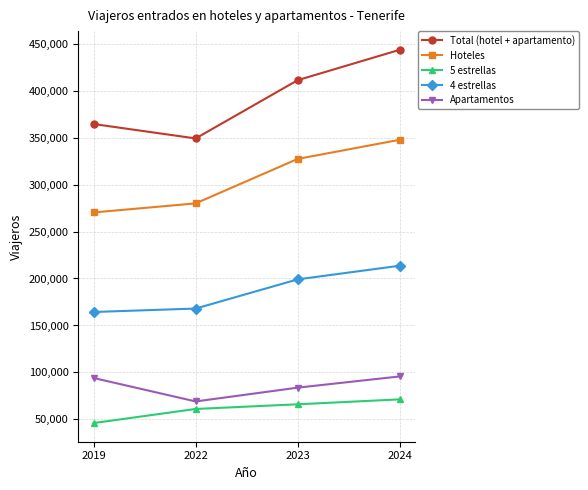

What is the sum of the Apartamentos values at 2022 and 2019?

163243